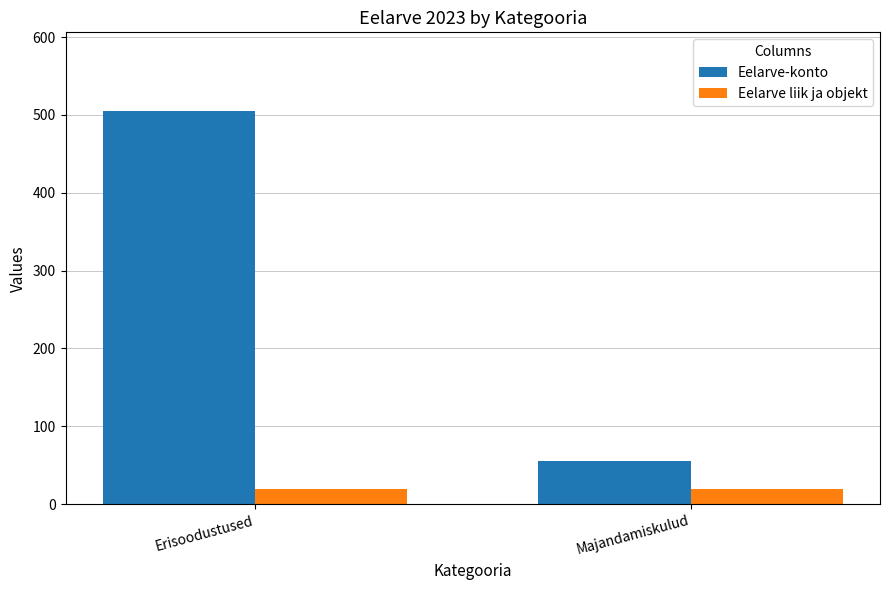

What is the total value across all series at Majandamiskulud?

75